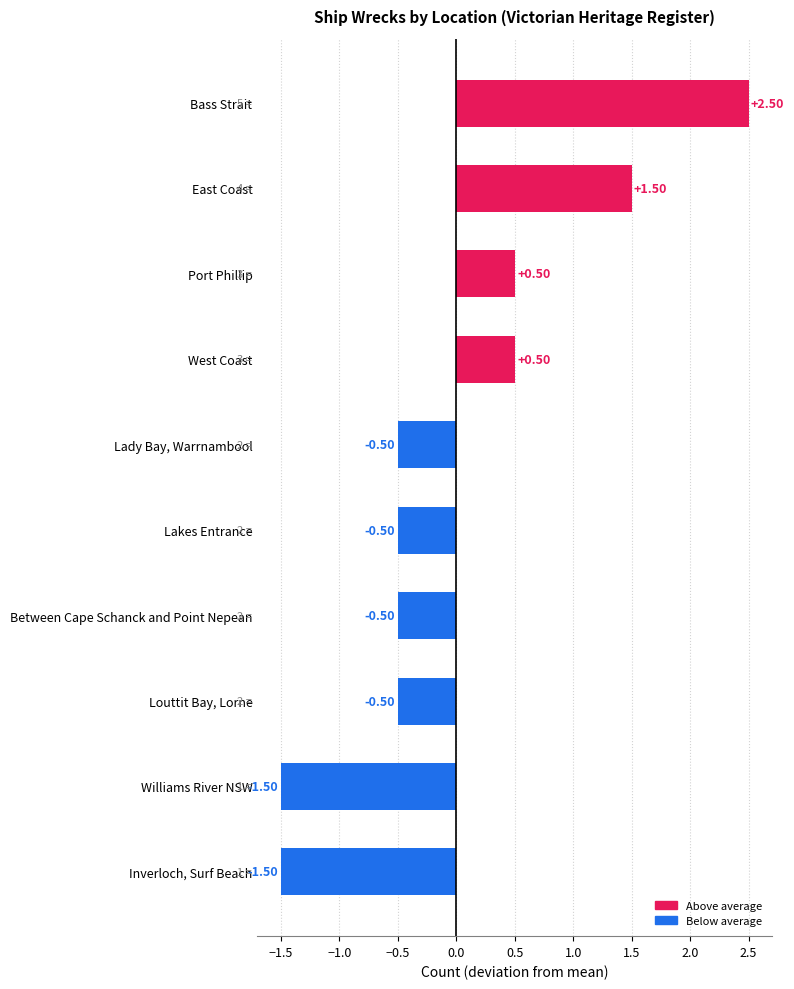

What is the label of the 4th bar from the bottom?

Between Cape Schanck and Point Nepean